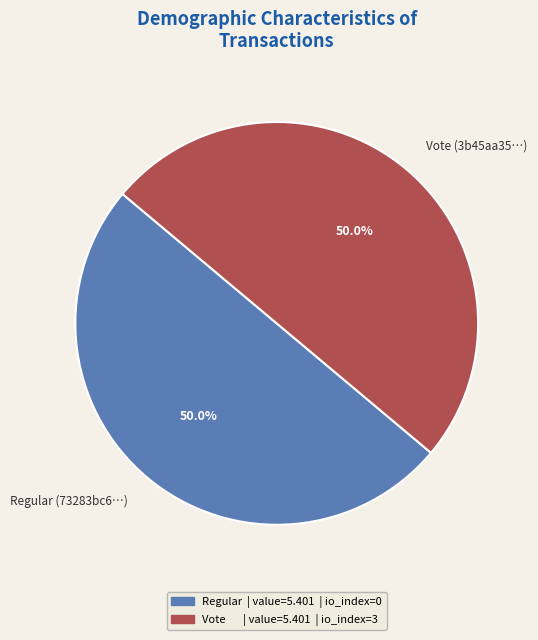

What percentage do Regular (73283bc6…) and Vote (3b45aa35…) together represent?

100.0%